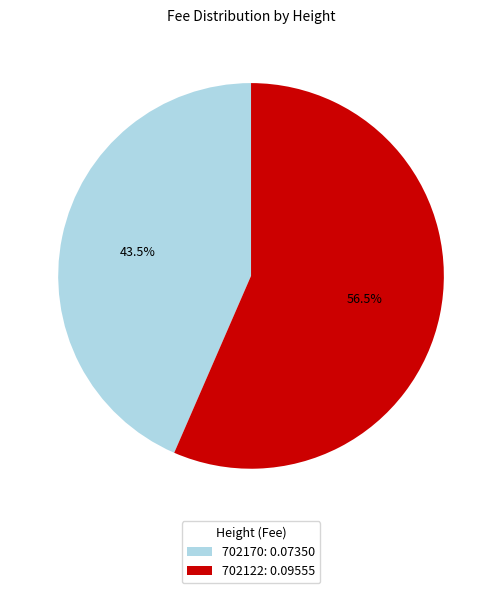

Does 702170 account for over 50% of the chart?

No